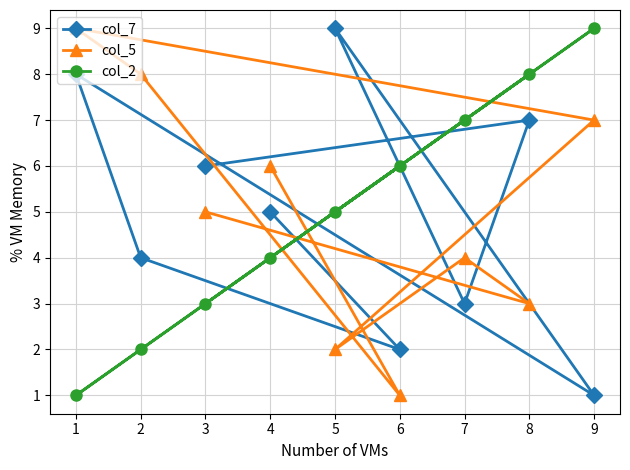

At how many categories does at least one series exceed 5?

9